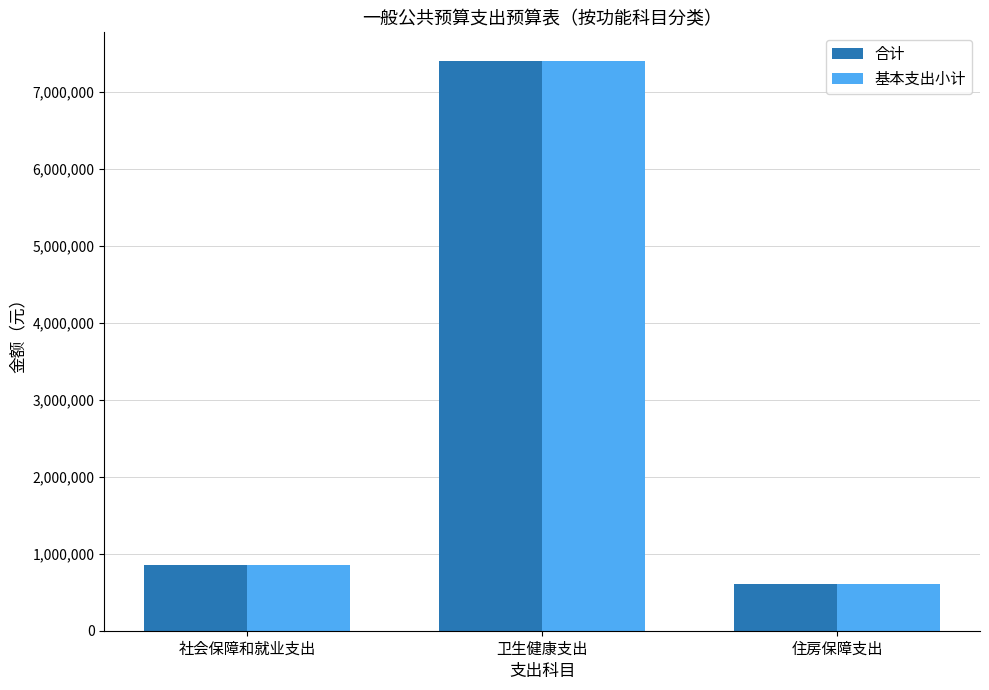

Is it true that 基本支出小计 equals 334493.6 at 住房保障支出?

False